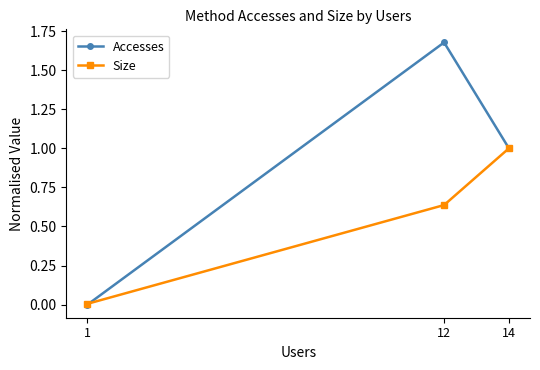

Between 14 and 1, which is larger?

14